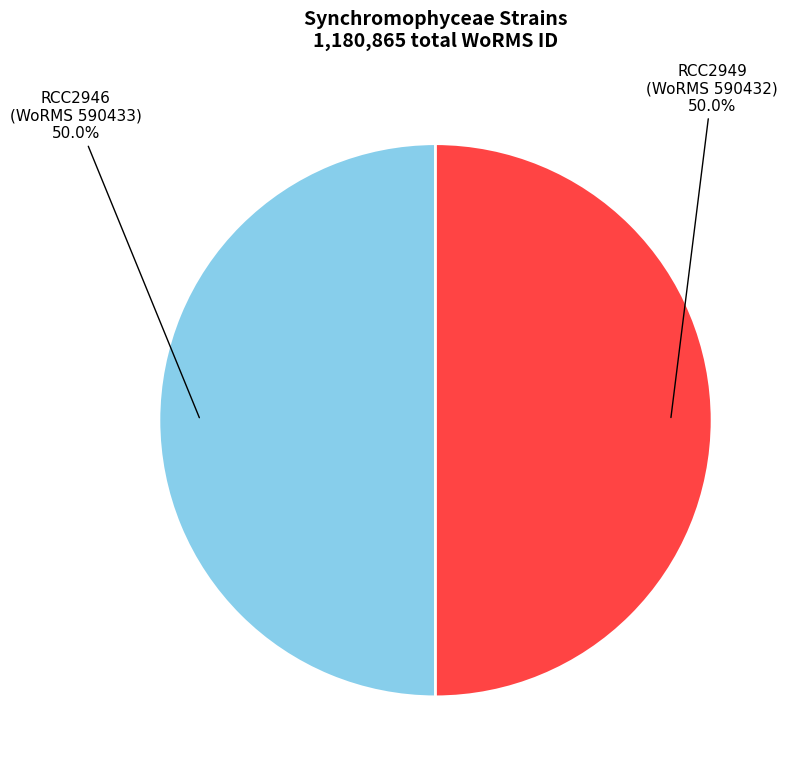

To the nearest percent, what is the combined percentage of RCC2949 and RCC2946?

100%